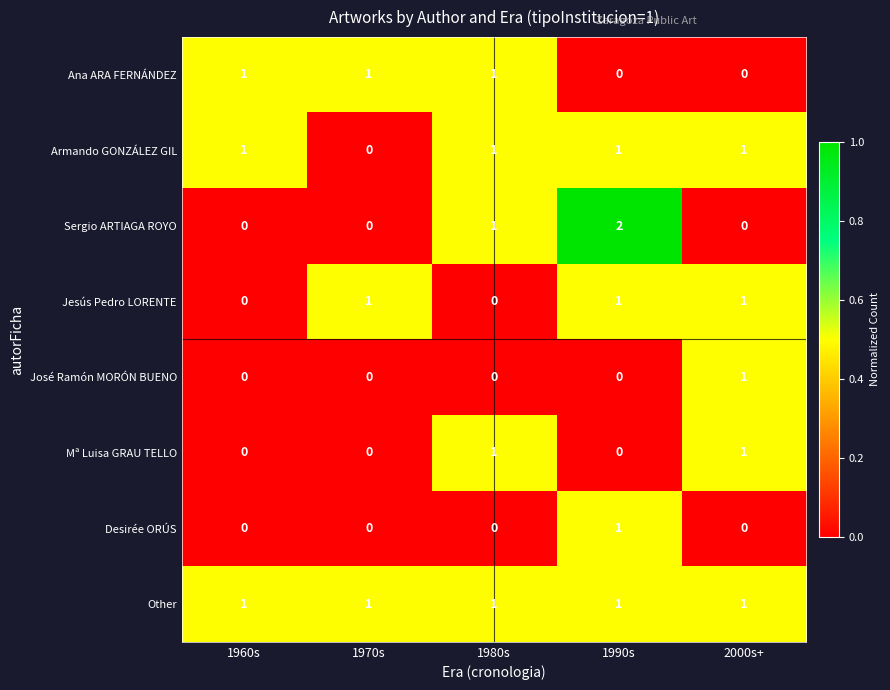

The value of Mª Luisa GRAU TELLO at 1960s is -1. True or false?

False